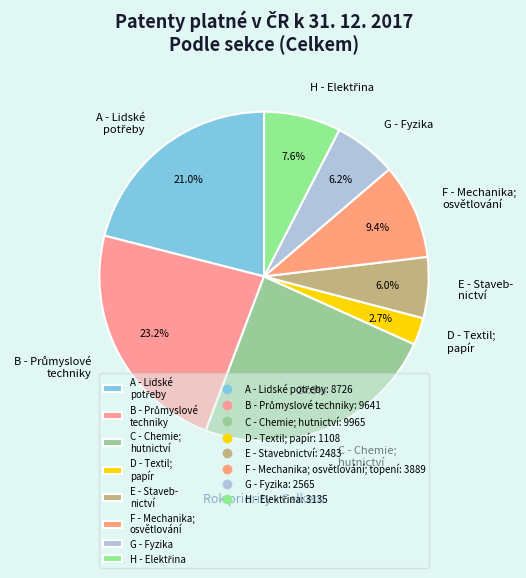

How much of the chart is everything except D - Textil; papír?

97.3%